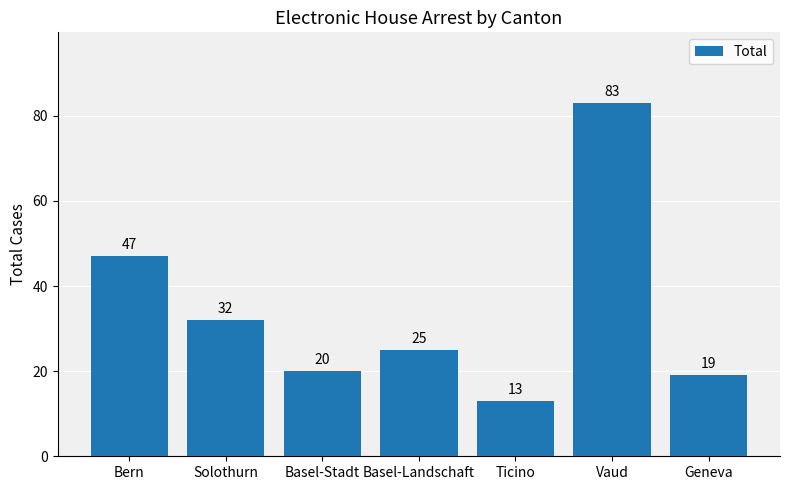

What is the value of the 1st bar from the left?

47